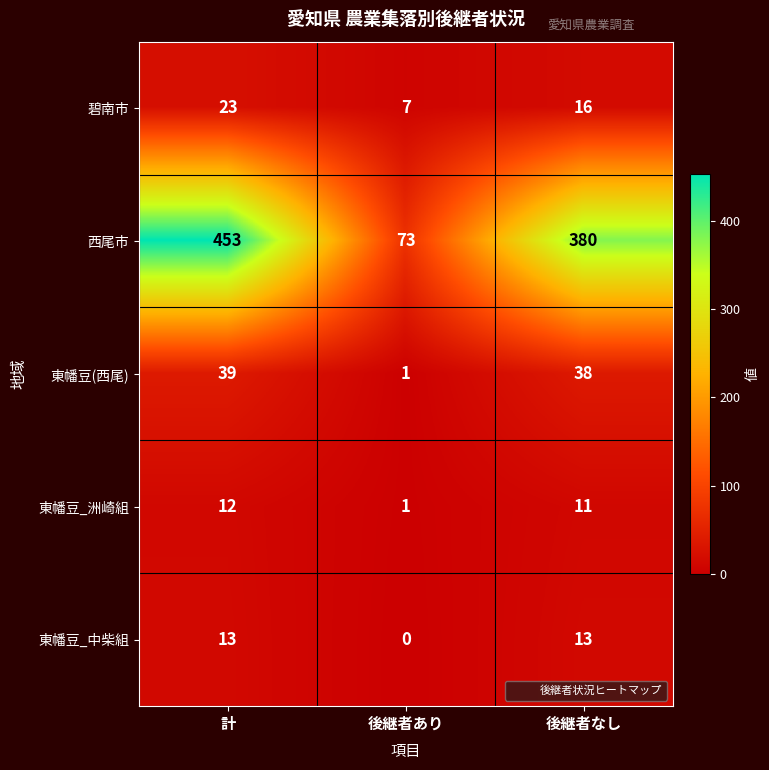

Which series changed the most between 計 and 後継者あり?

西尾市